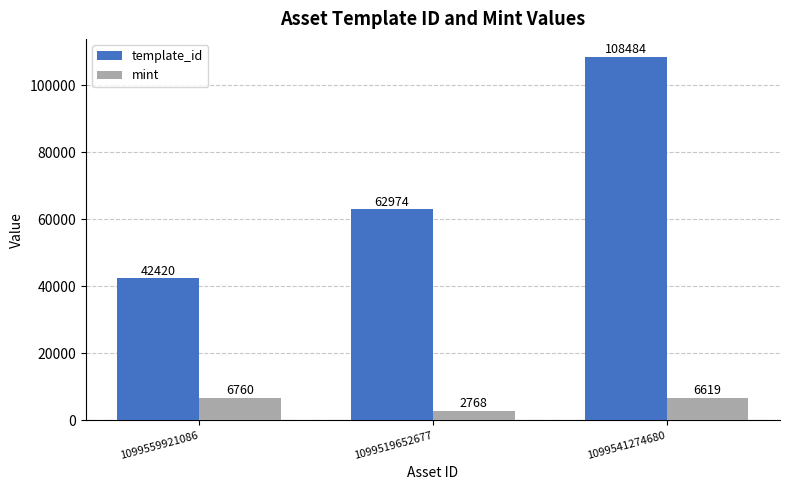

True or false: mint has a value of 2768 at 1099519652677.

True